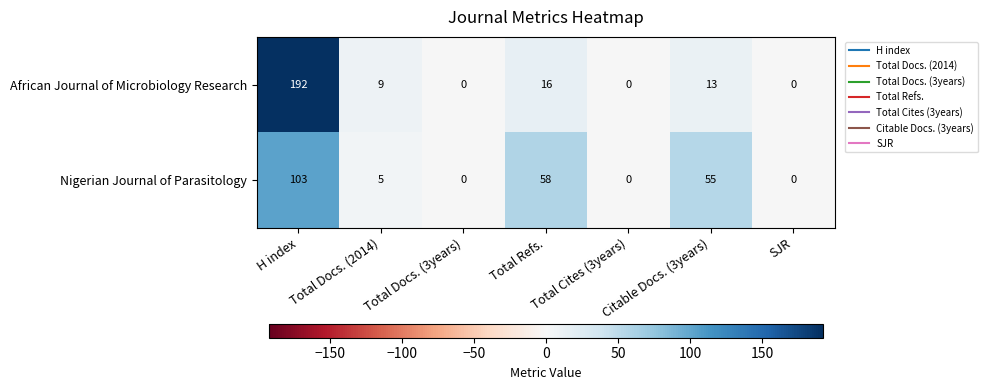

Where does the Nigerian Journal of Parasitology series first go above 5?

H index